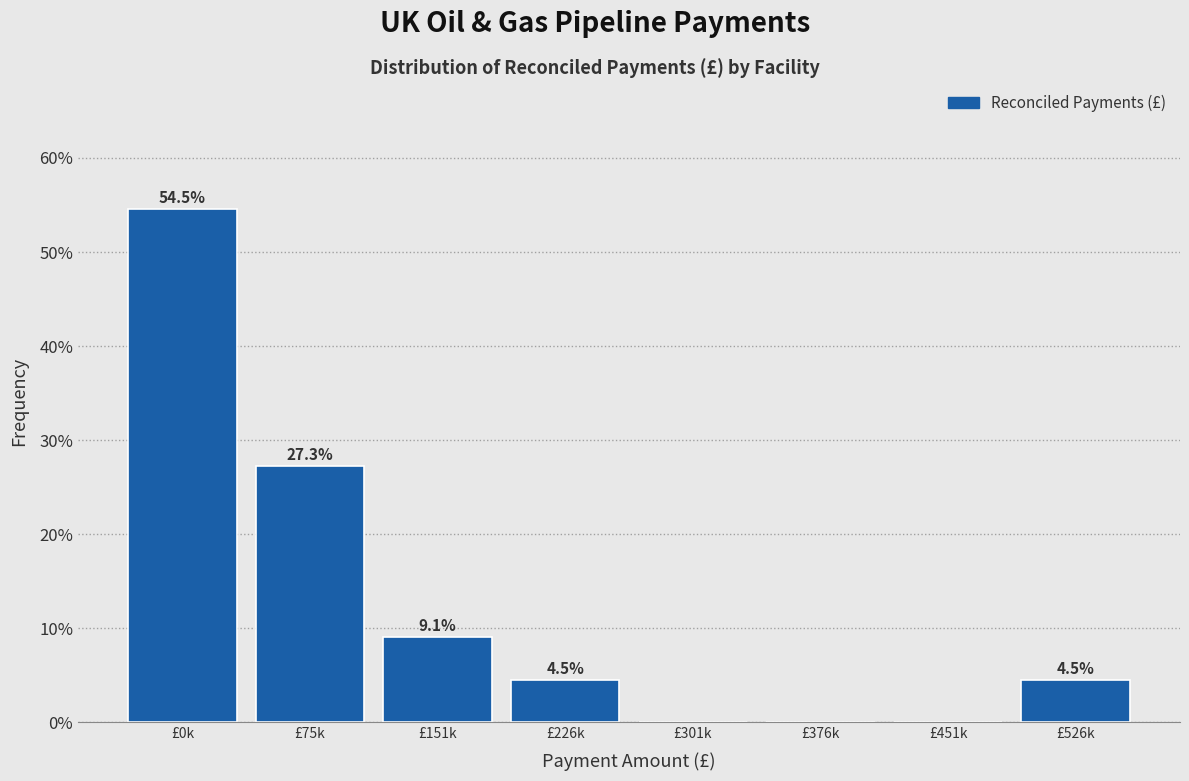

Reading right to left, transcribe all the data shown in this chart.

£526k=4.5	£451k=0.0	£376k=0.0	£301k=0.0	£226k=4.5	£151k=9.1	£75k=27.3	£0k=54.5